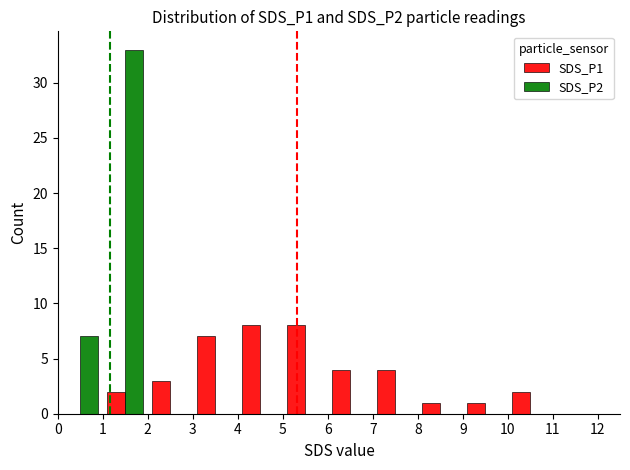

Reading left to right, list all the values displayed in this chart.

SDS_P1: 0	2	3	7	8	8	4	4	1	1	2	0
SDS_P2: 7	33	0	0	0	0	0	0	0	0	0	0